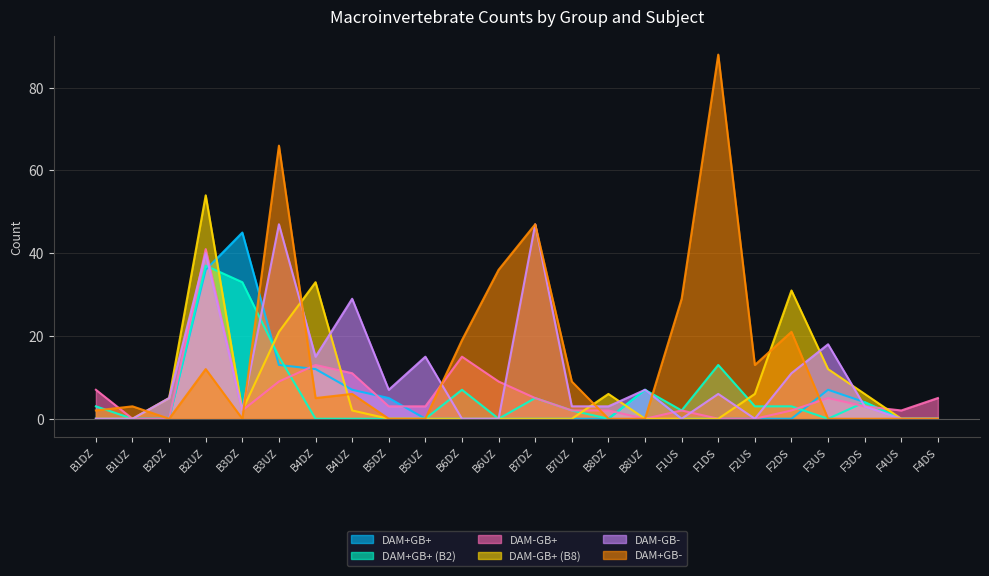

What is the maximum value for DAM-GB-?

47